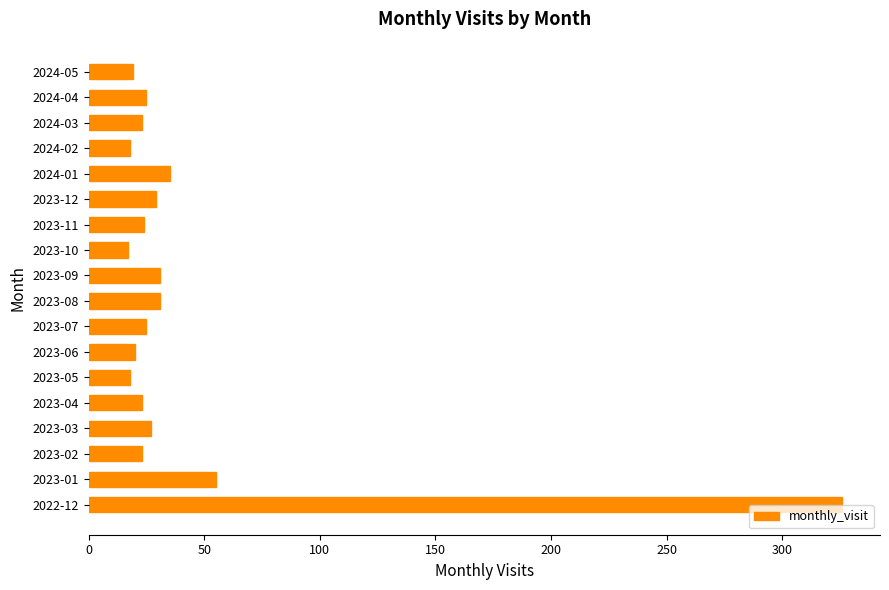

What is the average value?

43